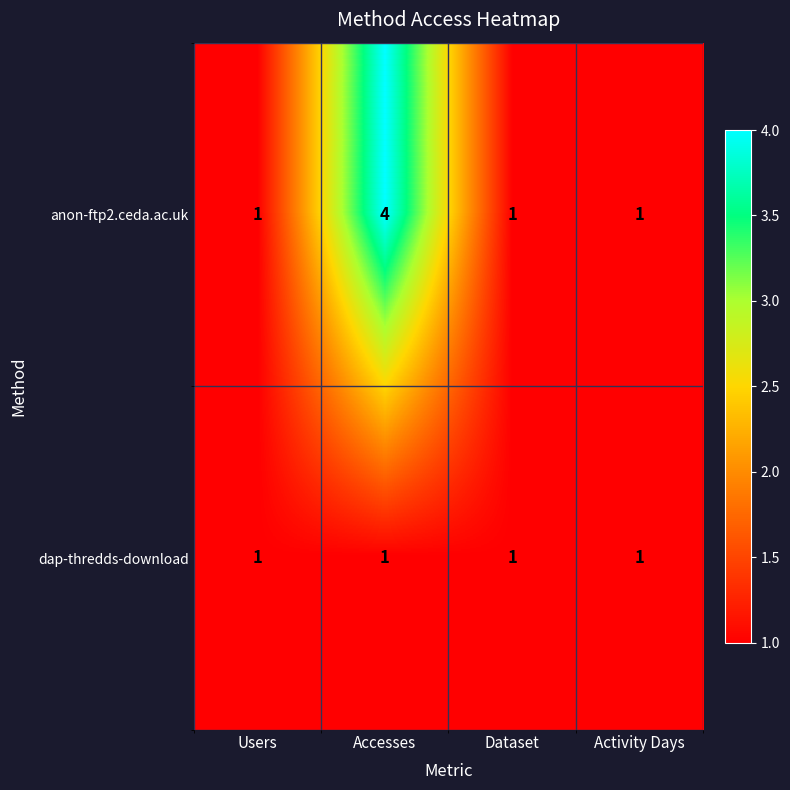

Reading left to right, what are all the values shown in this chart?

anon-ftp2.ceda.ac.uk: 1	4	1	1
dap-thredds-download: 1	1	1	1